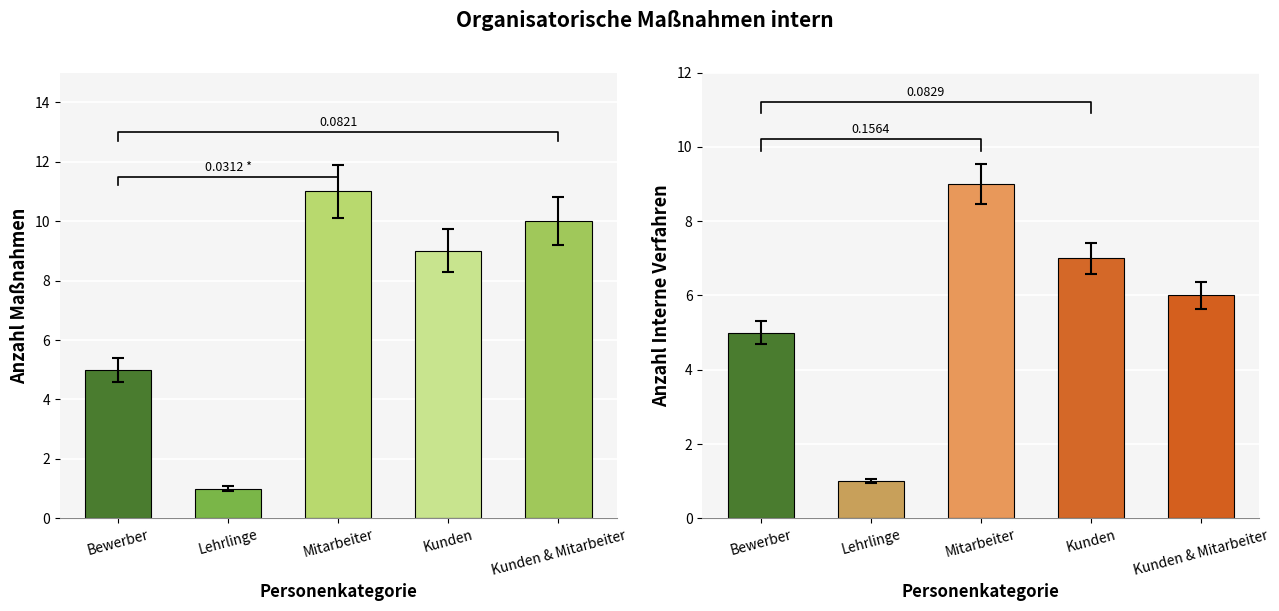

At which label is Anzahl Verfahren closest to 5?

Bewerber